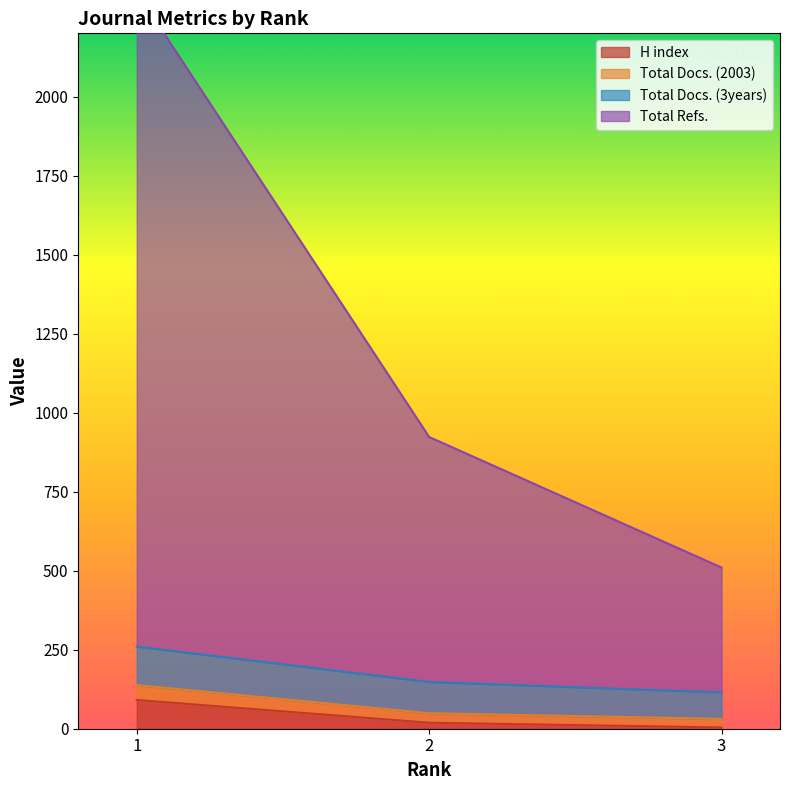

What is the maximum value for Total Refs.?

2331